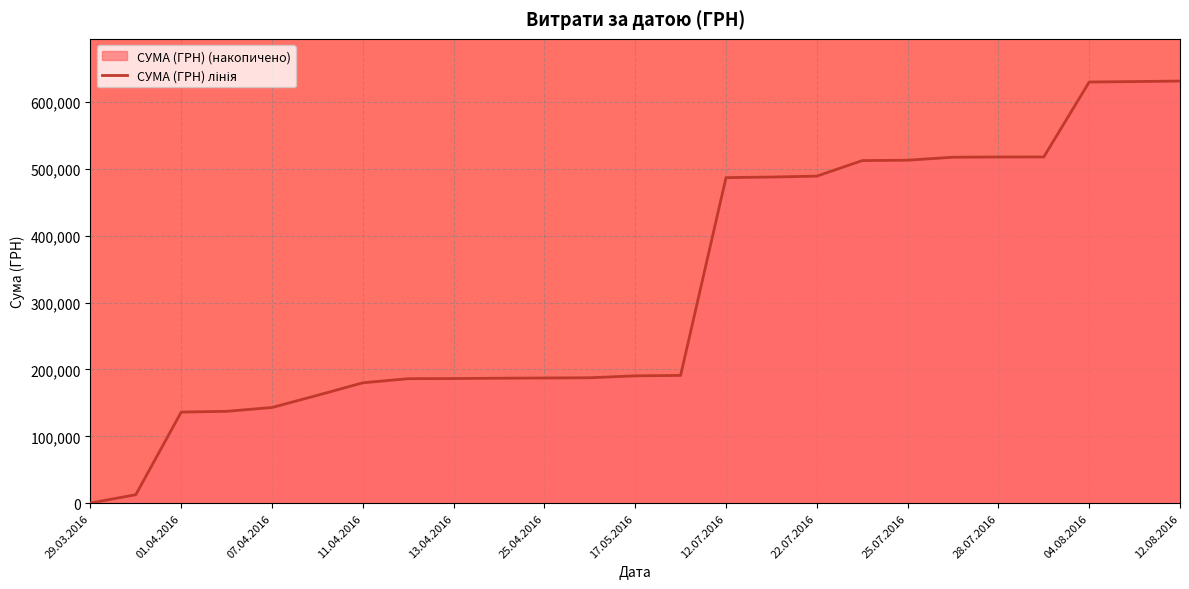

Which has a higher value, 04.08.2016 or 25.07.2016?

04.08.2016